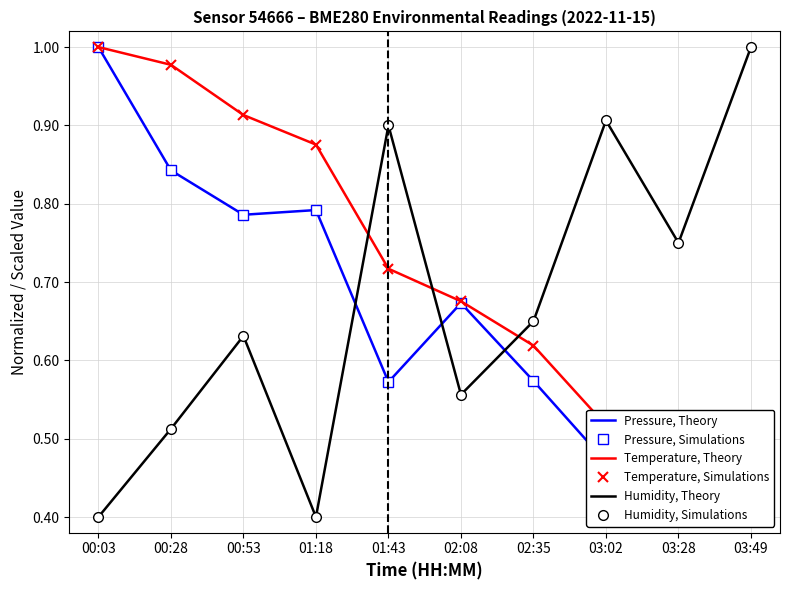

Reading right to left, transcribe all the data shown in this chart.

Pressure, Theory: 03:49=0.4	03:28=0.4	03:02=0.5	02:35=0.6	02:08=0.7	01:43=0.6	01:18=0.8	00:53=0.8	00:28=0.8	00:03=1.0
Pressure, Simulations: 03:49=0.4	03:28=0.4	03:02=0.5	02:35=0.6	02:08=0.7	01:43=0.6	01:18=0.8	00:53=0.8	00:28=0.8	00:03=1.0
Temperature, Theory: 03:49=0.4	03:28=0.5	03:02=0.5	02:35=0.6	02:08=0.7	01:43=0.7	01:18=0.9	00:53=0.9	00:28=1.0	00:03=1.0
Temperature, Simulations: 03:49=0.4	03:28=0.5	03:02=0.5	02:35=0.6	02:08=0.7	01:43=0.7	01:18=0.9	00:53=0.9	00:28=1.0	00:03=1.0
Humidity, Theory: 03:49=1.0	03:28=0.8	03:02=0.9	02:35=0.6	02:08=0.6	01:43=0.9	01:18=0.4	00:53=0.6	00:28=0.5	00:03=0.4
Humidity, Simulations: 03:49=1.0	03:28=0.8	03:02=0.9	02:35=0.6	02:08=0.6	01:43=0.9	01:18=0.4	00:53=0.6	00:28=0.5	00:03=0.4